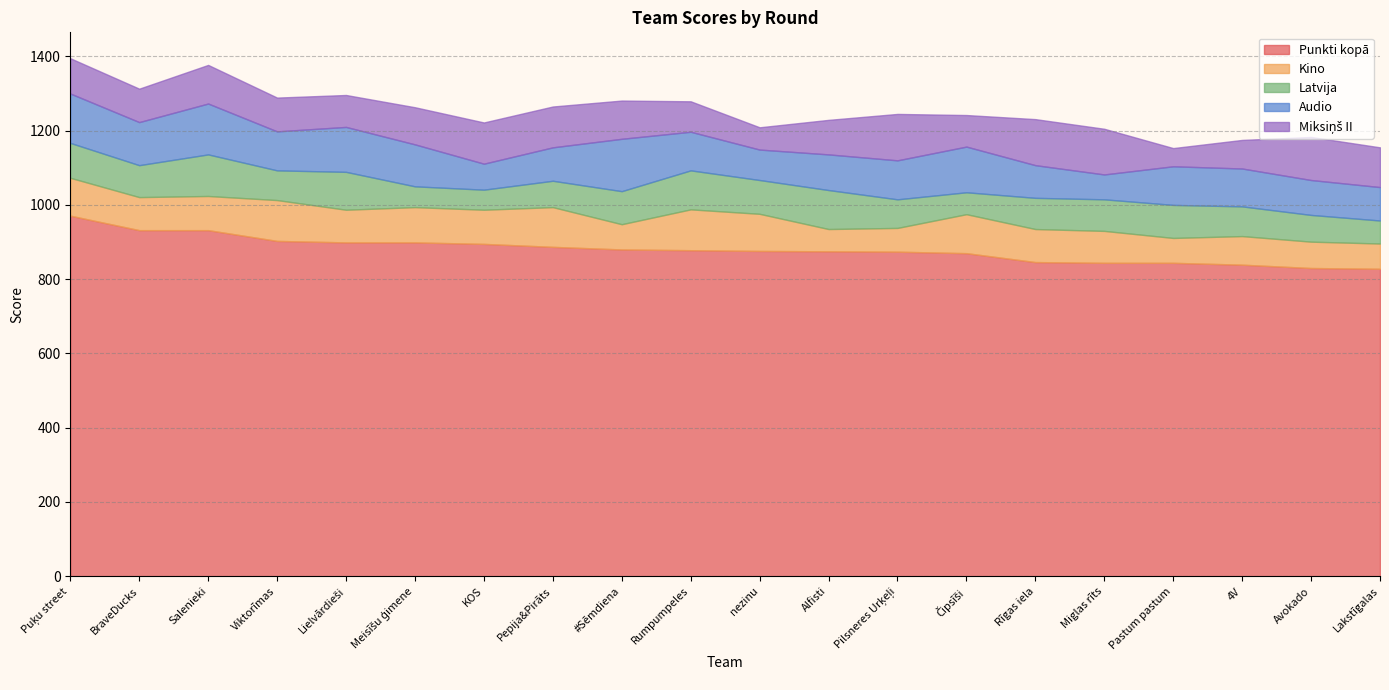

The value of Latvija at Lakstīgalas is 62. True or false?

True